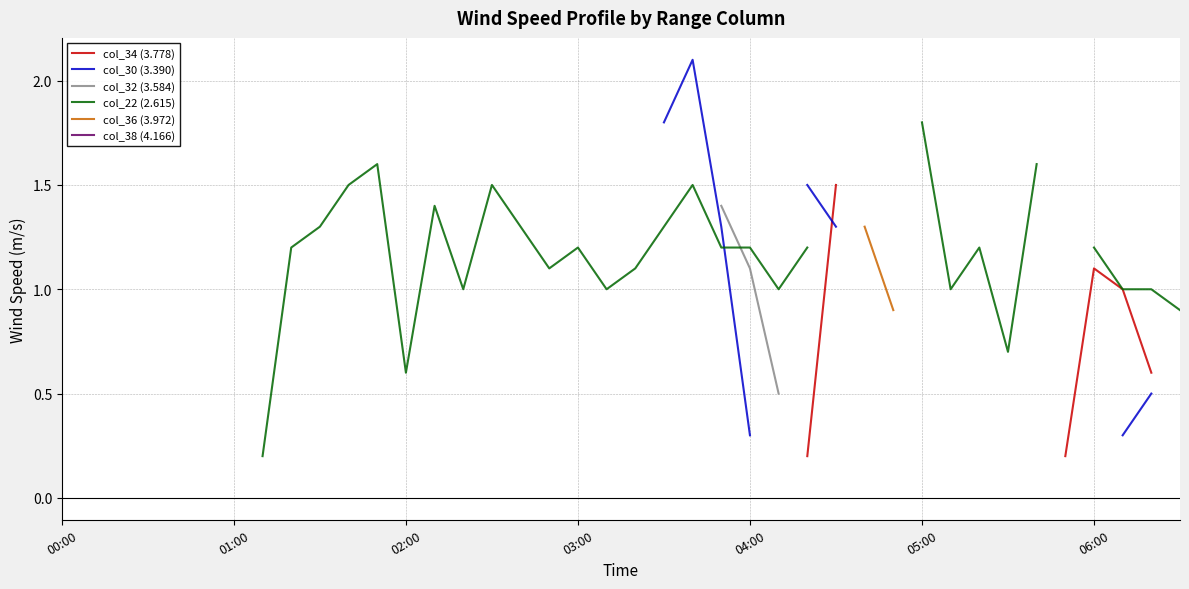

True or false: col_36 (3.972) has a value of nan at 06:00.

False